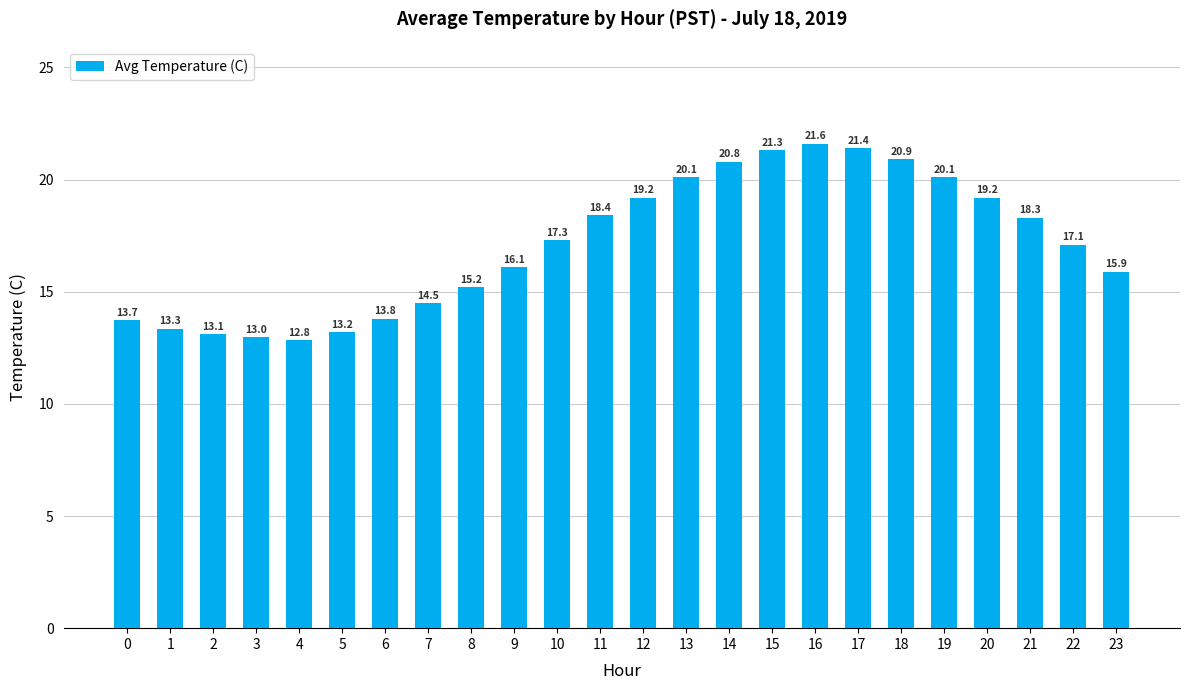

What is the greatest value displayed?

21.6